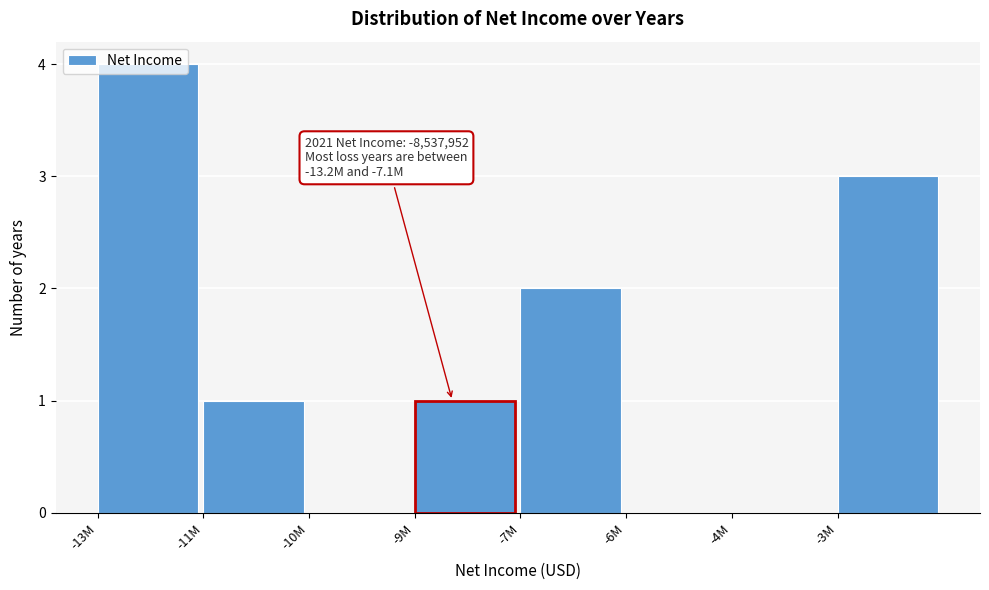

At which category does the chart reach its peak across all series?

-13M